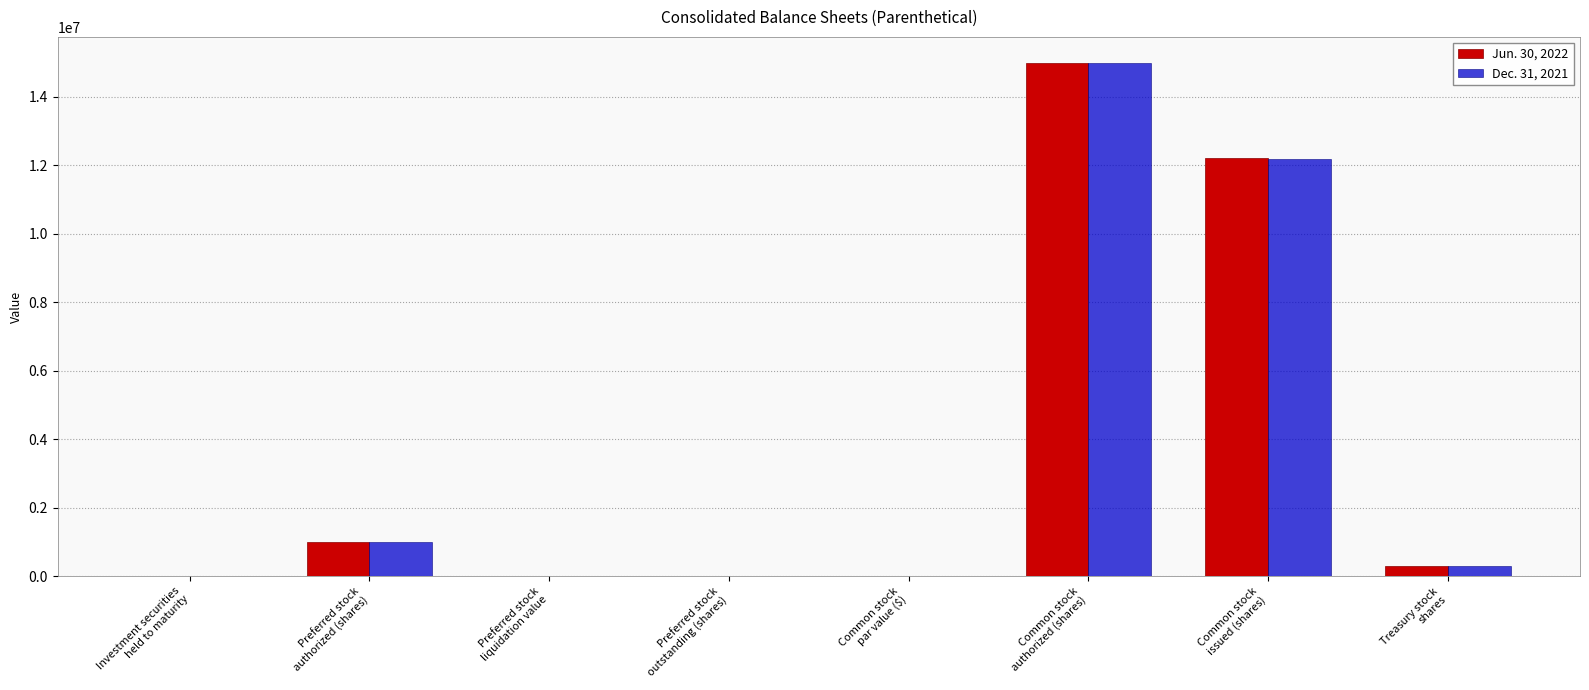

At which category is the sum across all series the highest?

Common stock
authorized (shares)